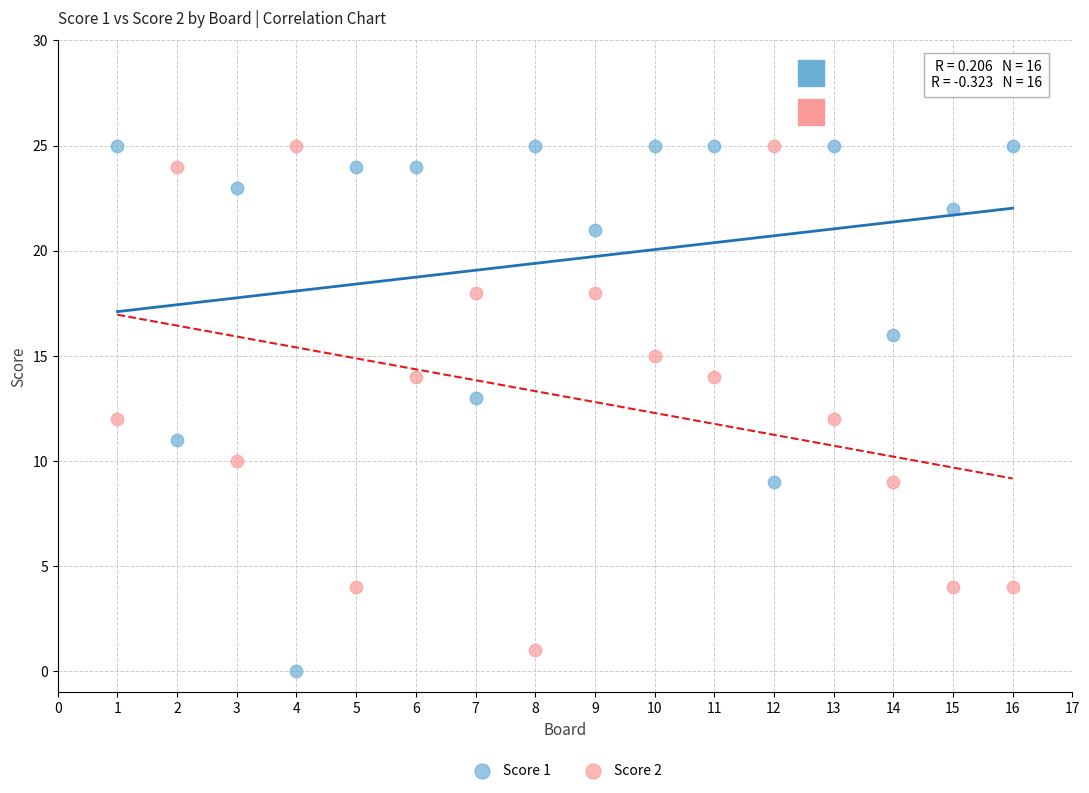

Across all data points, what is the range of Y values (max minus min)?

25